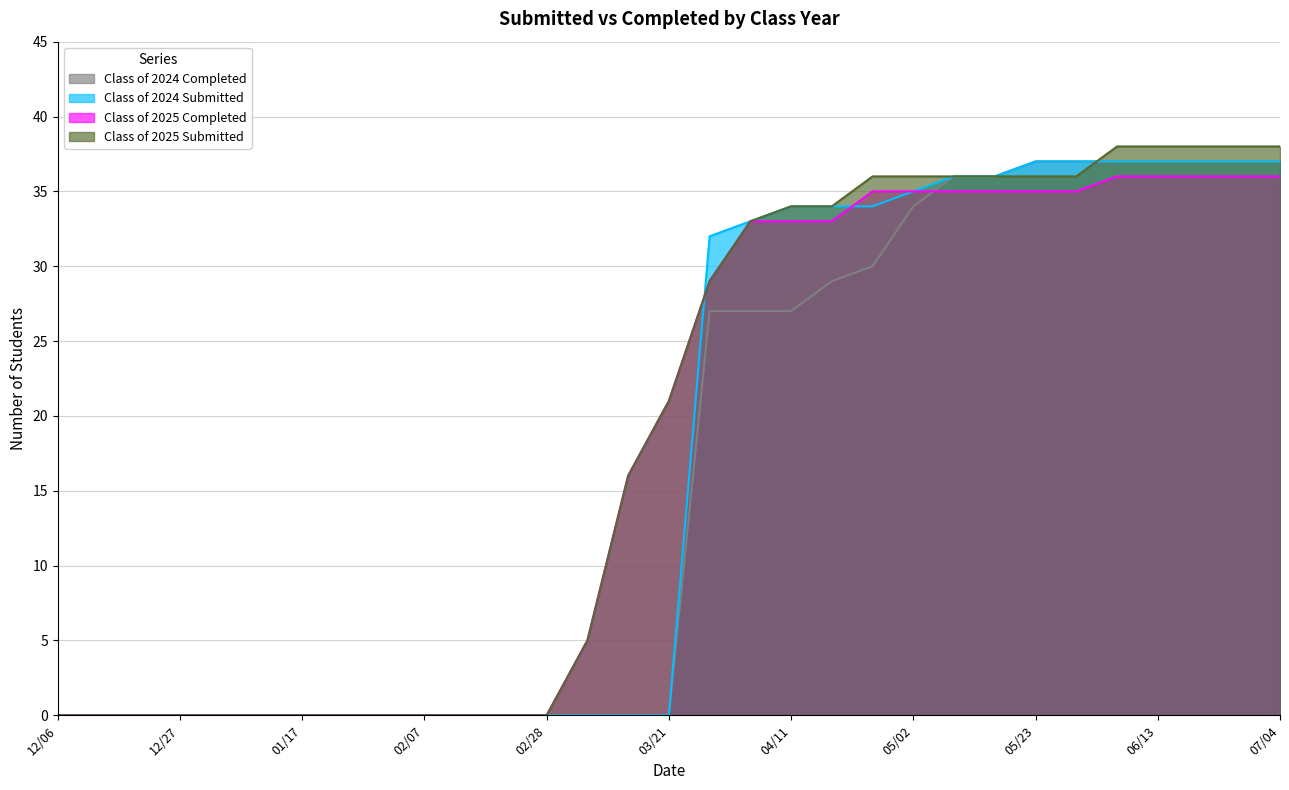

The value of Class of 2024 Completed at 12/20 is 23. True or false?

False